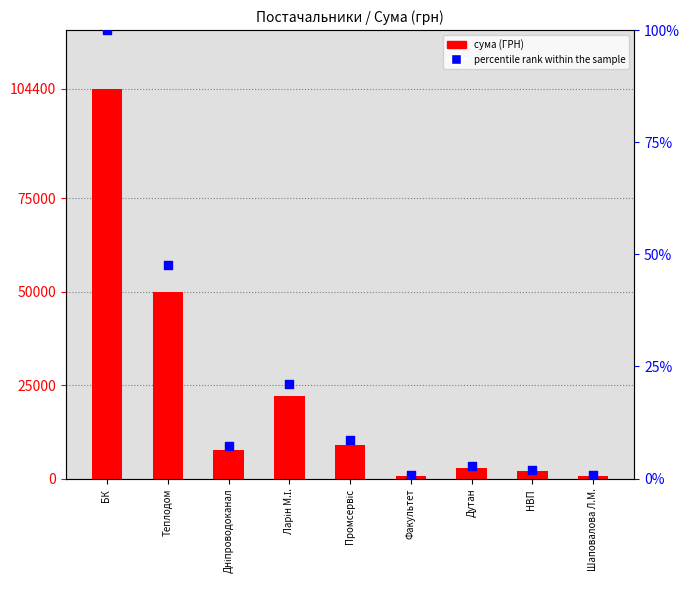

Which series reaches the minimum Y coordinate?

percentile rank within the sample